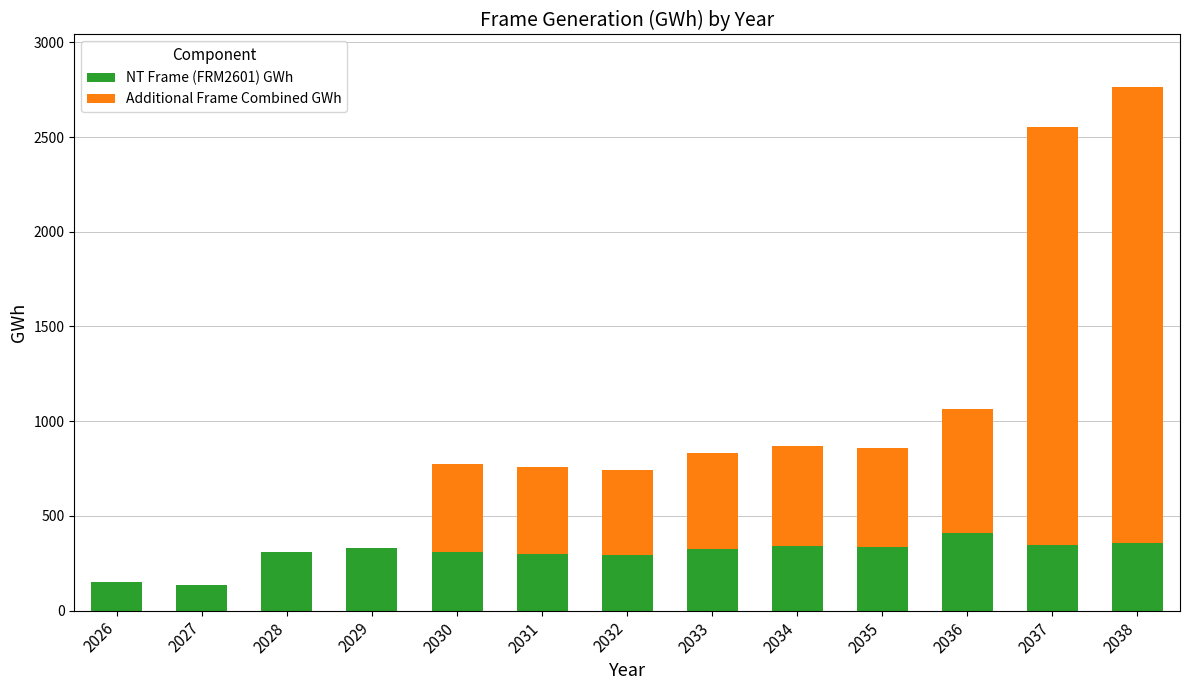

What is the total value across all series at 2033?

833.4